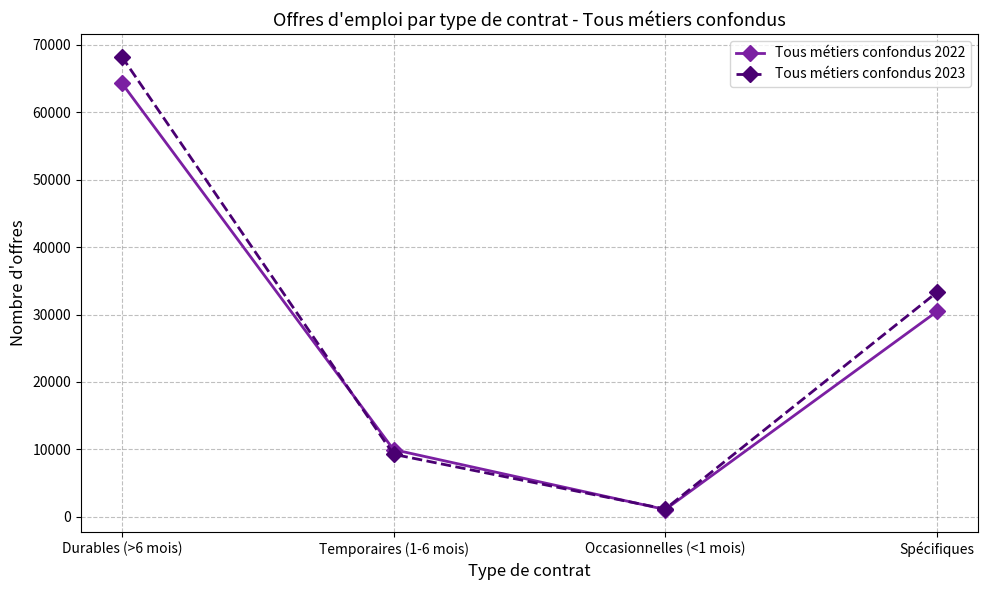

What is the average value of the Tous métiers confondus 2023 series?

27994